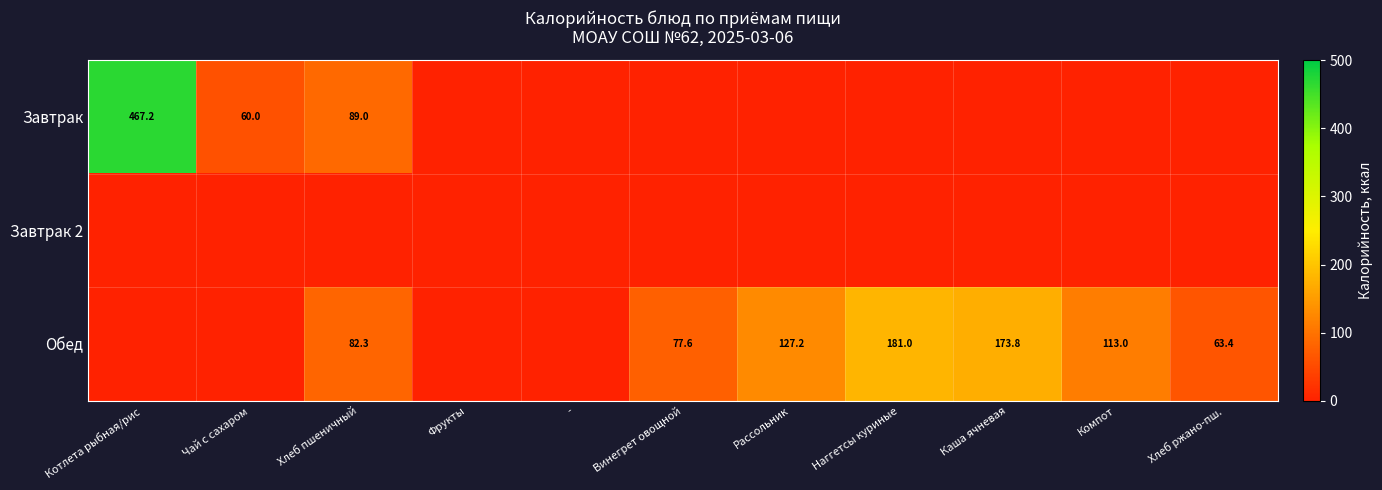

The value of Обед at Компот is 113.0. True or false?

True